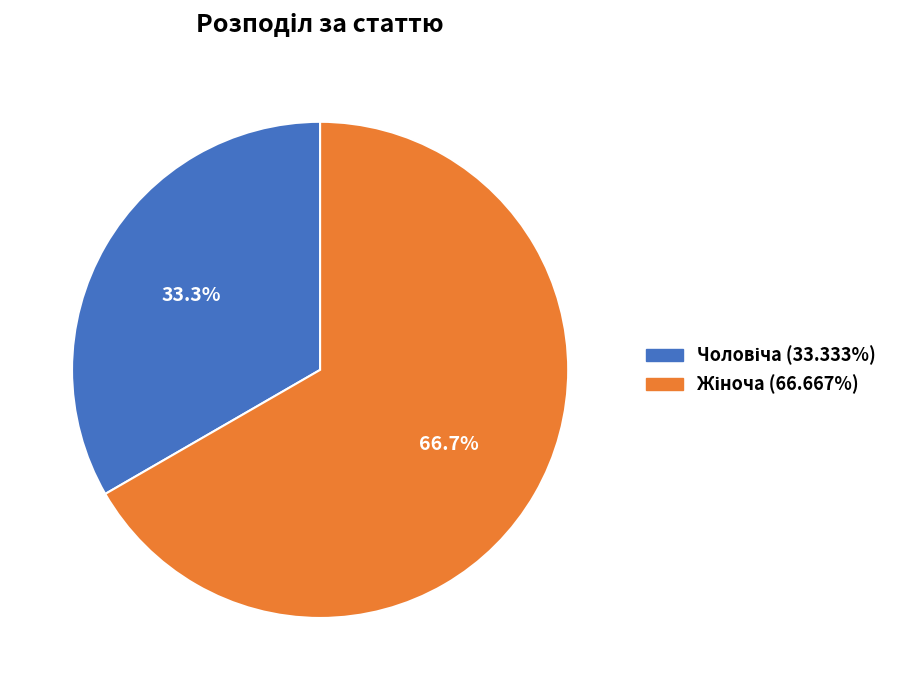

How many slices are in this pie chart?

2